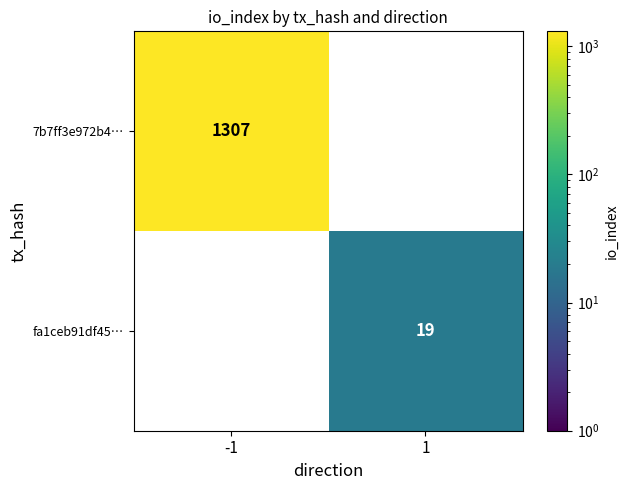

What is the maximum value shown in the chart?

1307.0